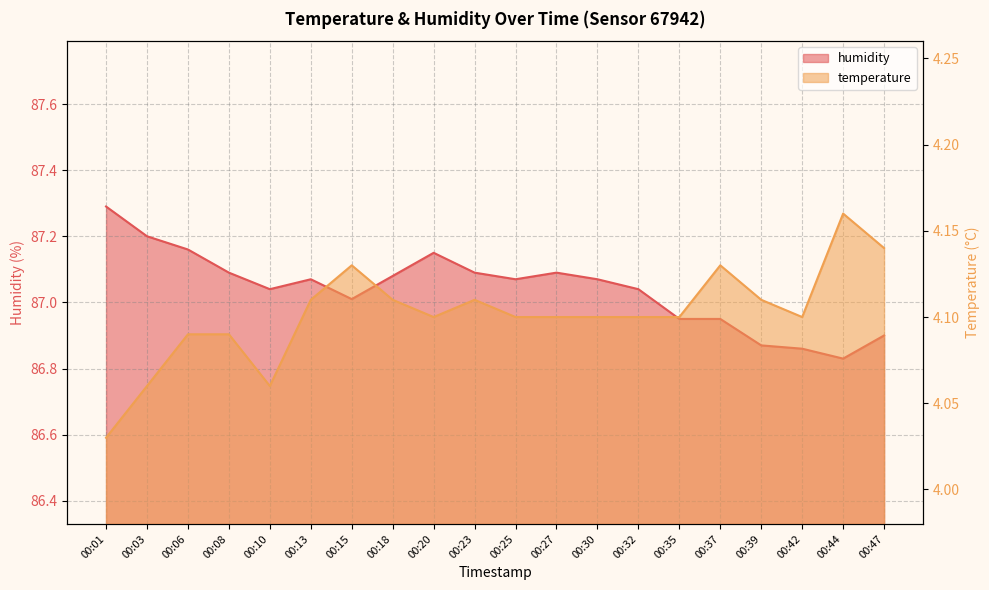

Between 00:47 and 00:15, which is larger?

00:47